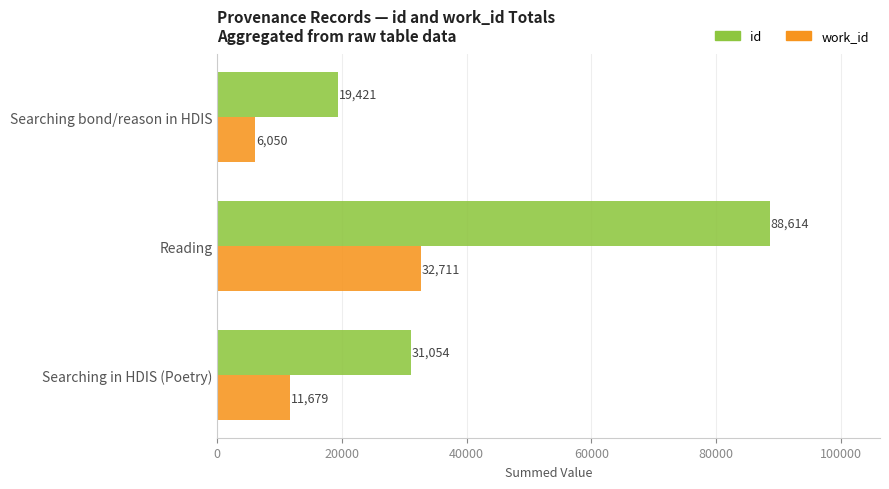

List the series in order of their peak value, lowest first.

work_id, id